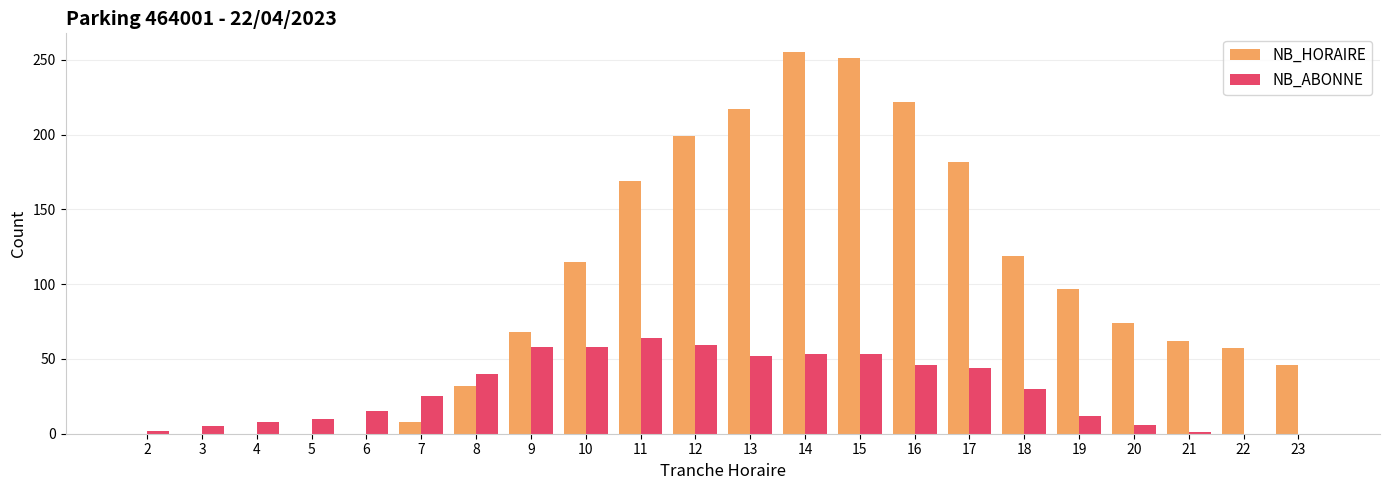

Between 14 and 17, which series saw the biggest shift?

NB_HORAIRE